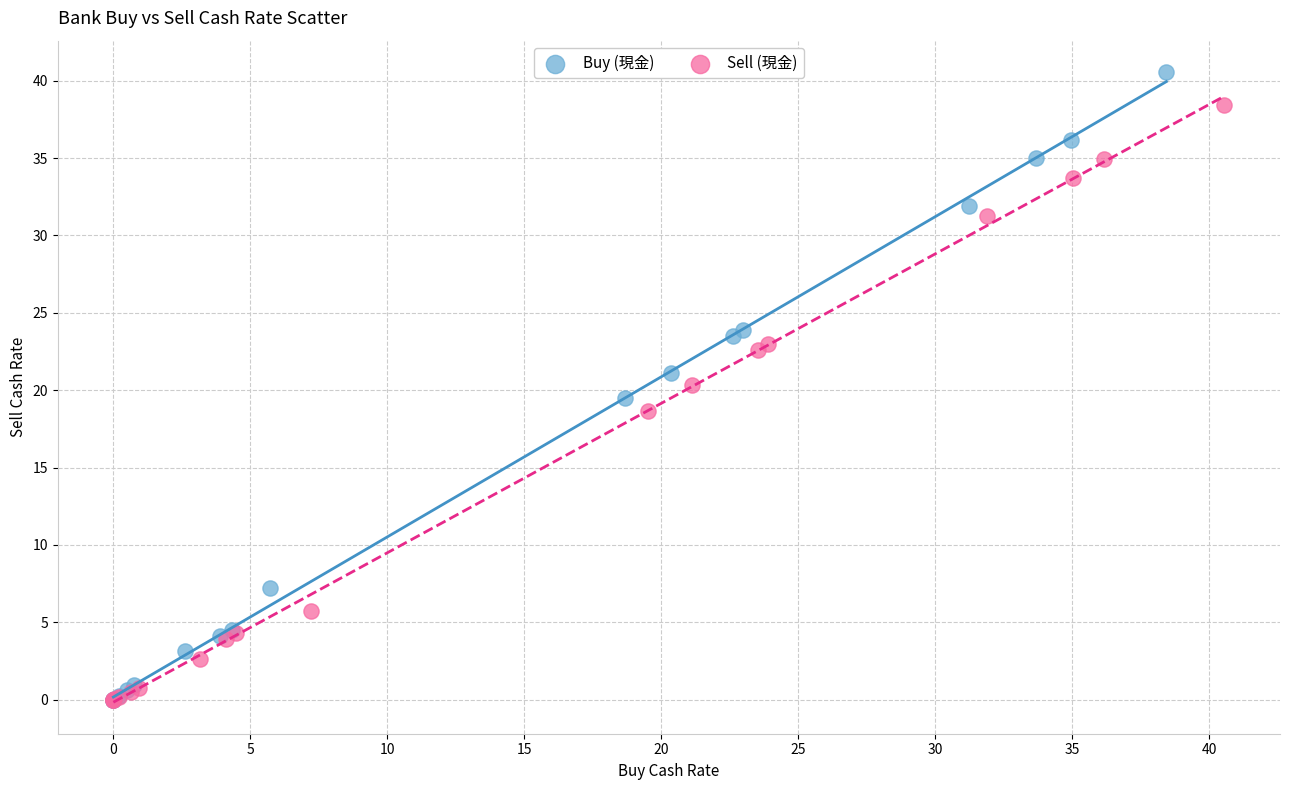

Which series reaches the maximum Y coordinate?

Buy (現金)